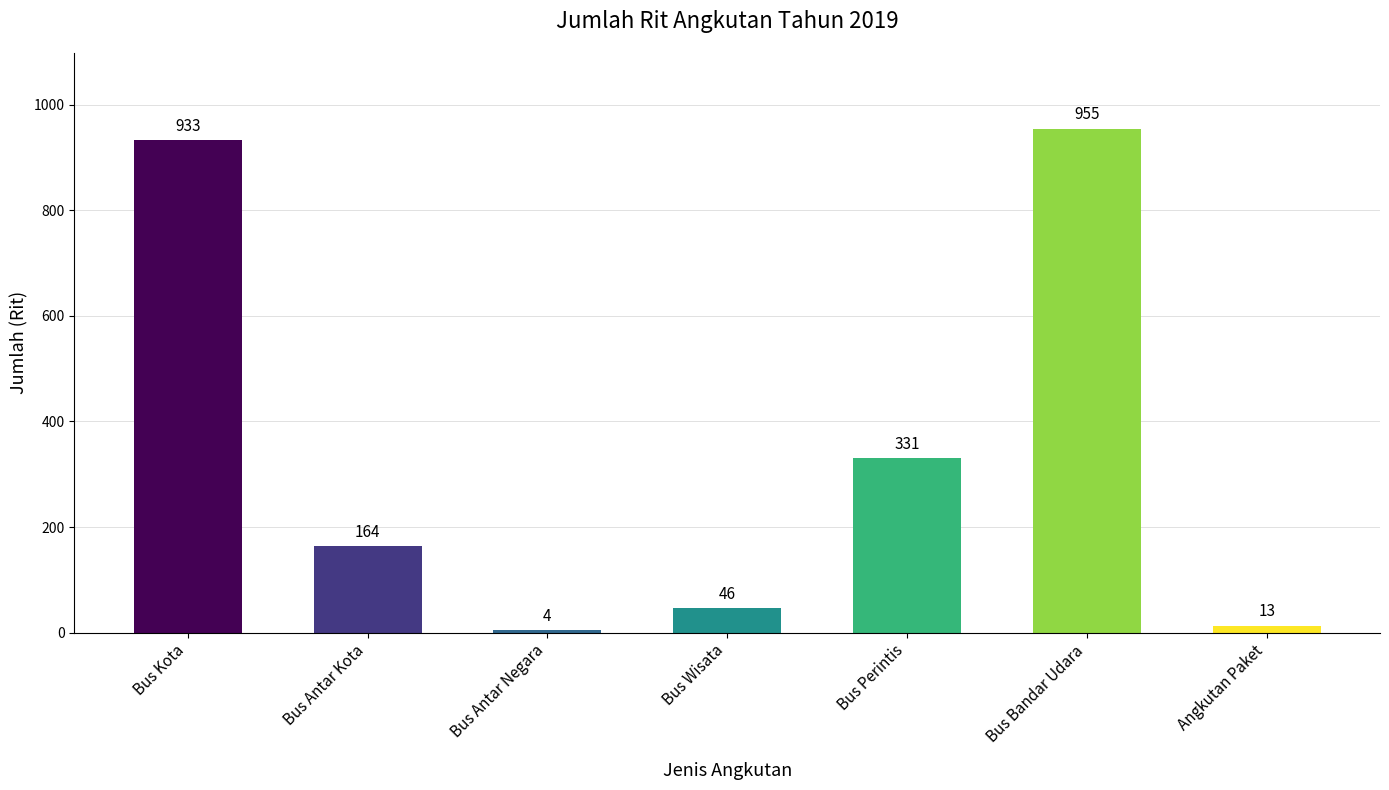

Reading left to right, list all the values displayed in this chart.

933	164	4	46	331	955	13